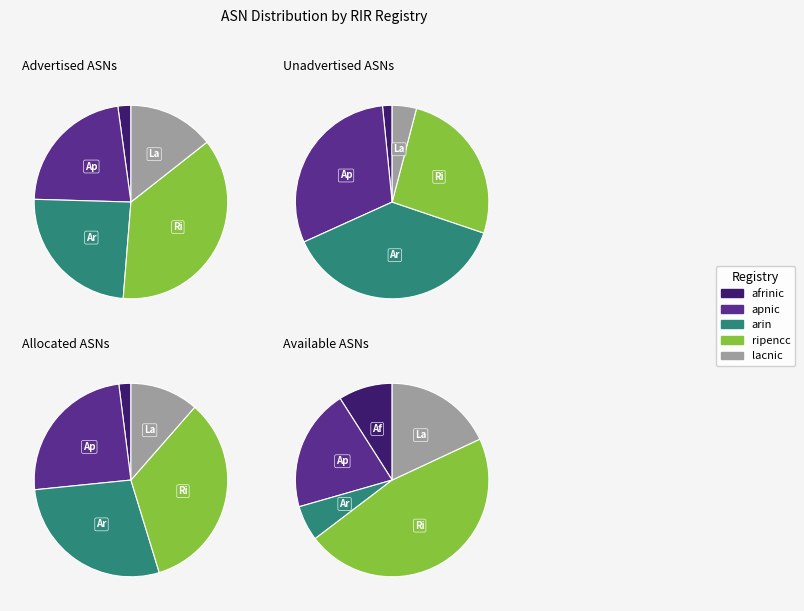

Between lacnic and afrinic, which is larger?

lacnic